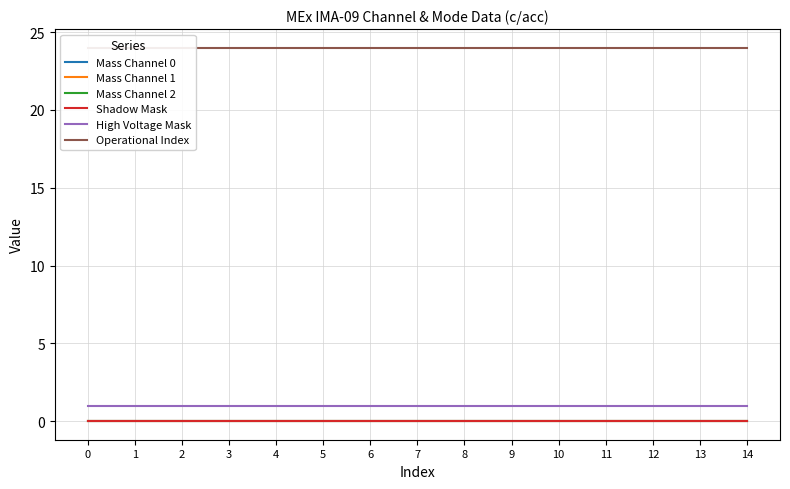

The value of Shadow Mask at 0 is 0. True or false?

True